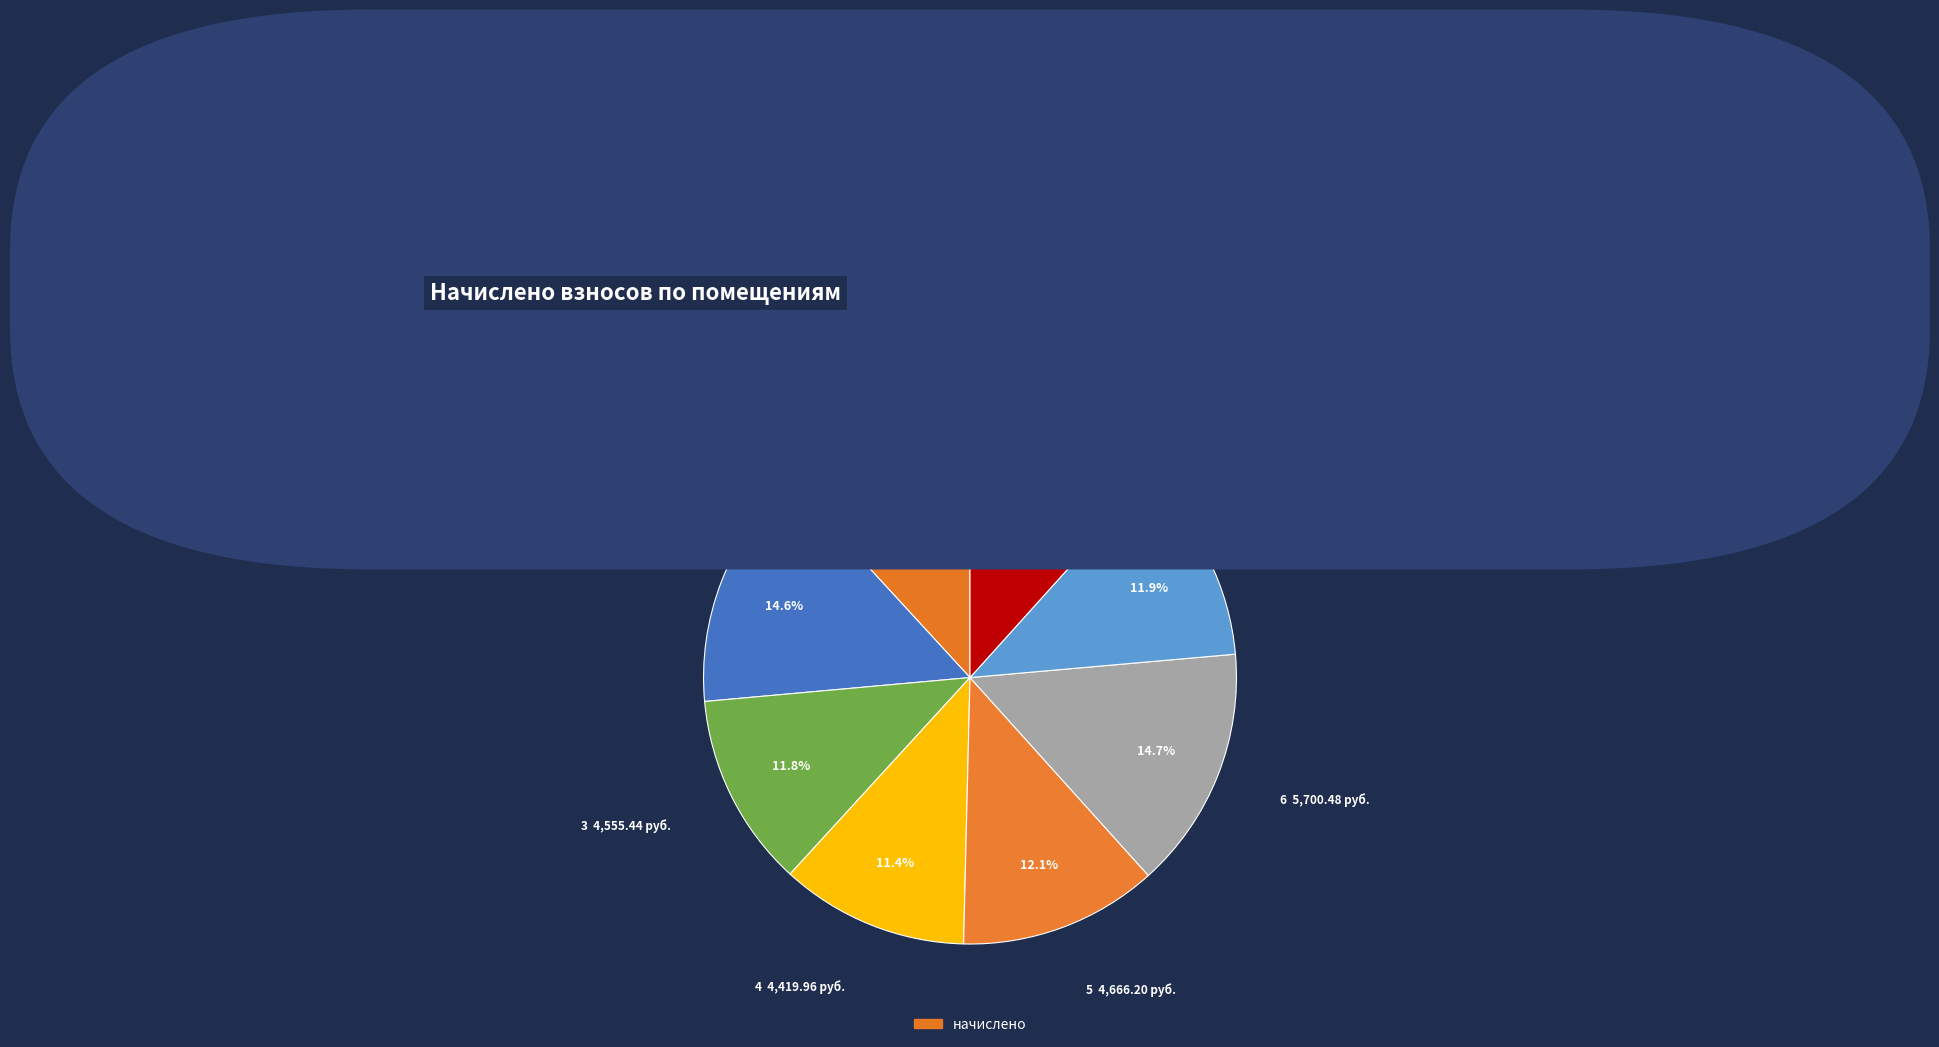

How many slices are in this pie chart?

8